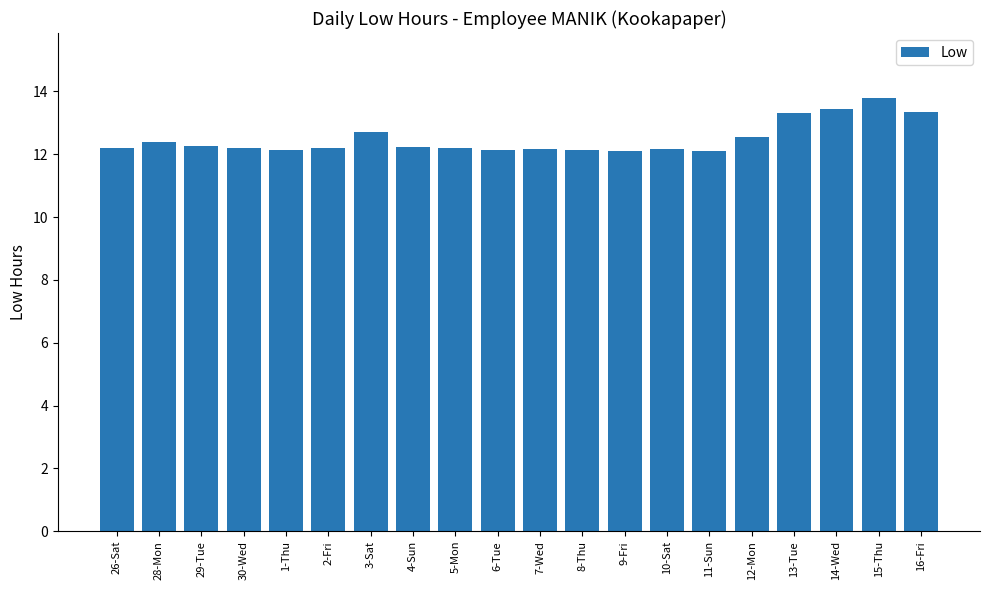

What is the average value?

12.5